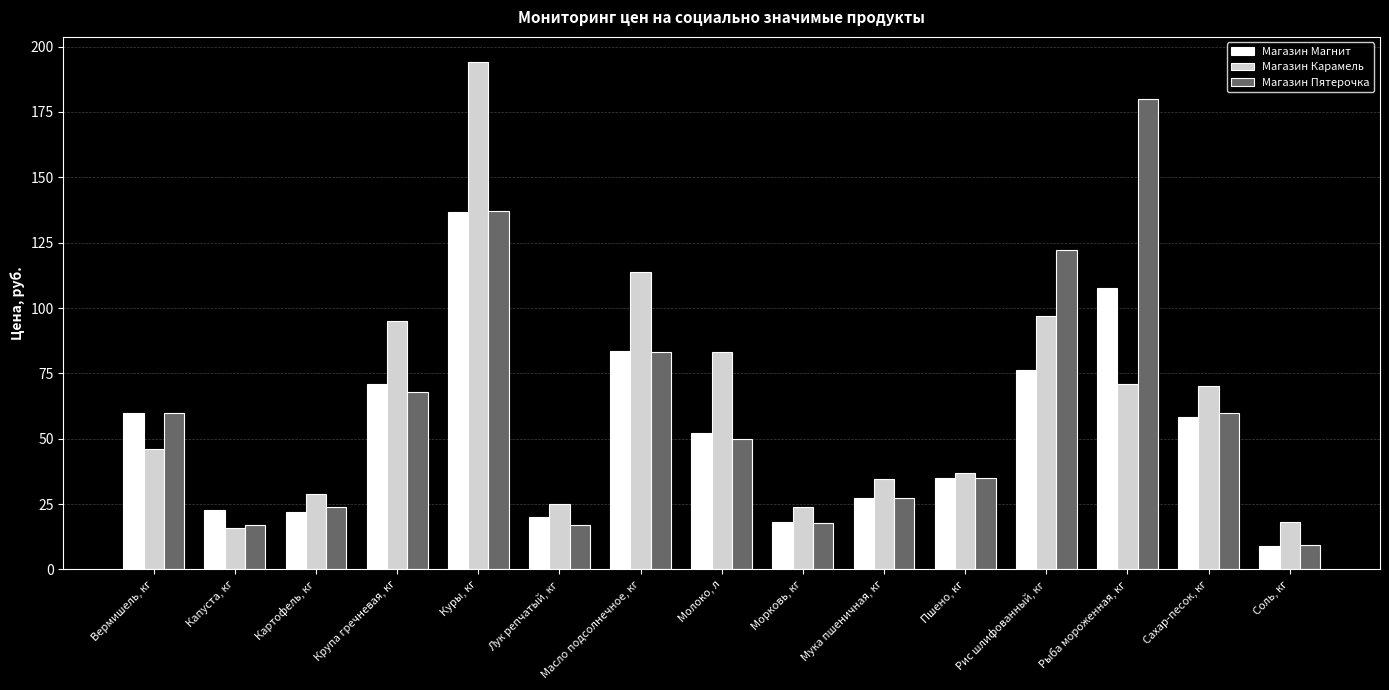

How many distinct data groups are displayed?

3